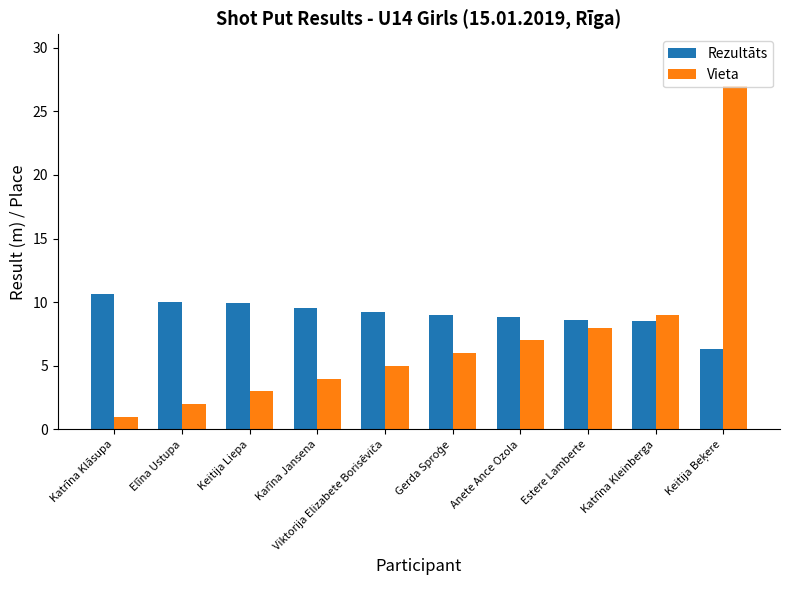

What is the total value across all series at Anete Ance Ozola?

15.8